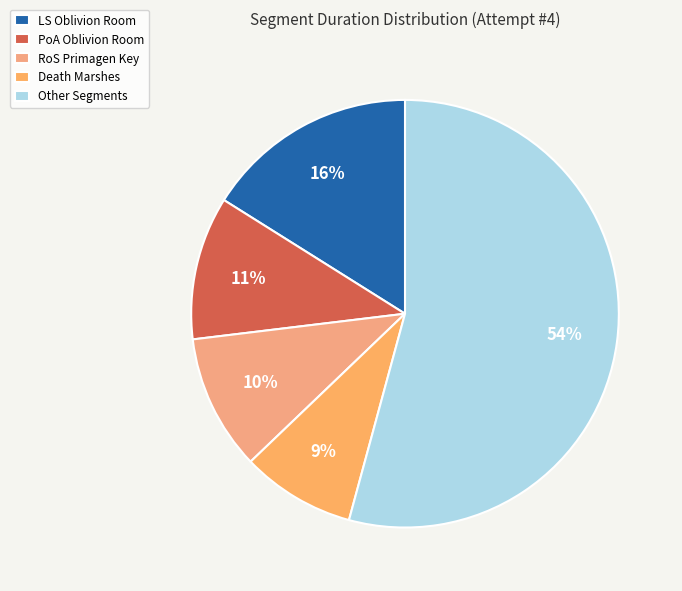

How many slices are in this pie chart?

5